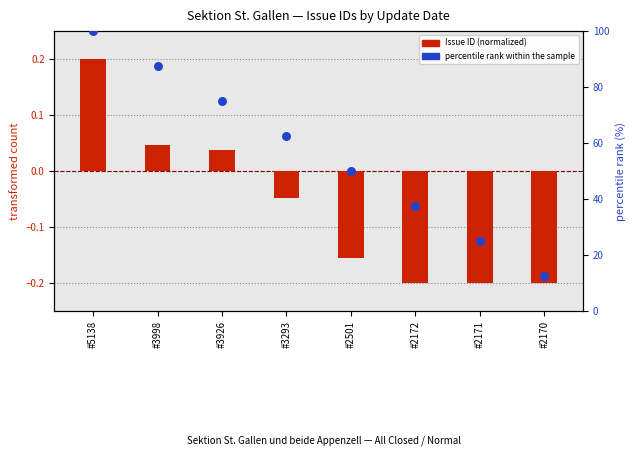

What is the total value across all series at #2171?

24.8